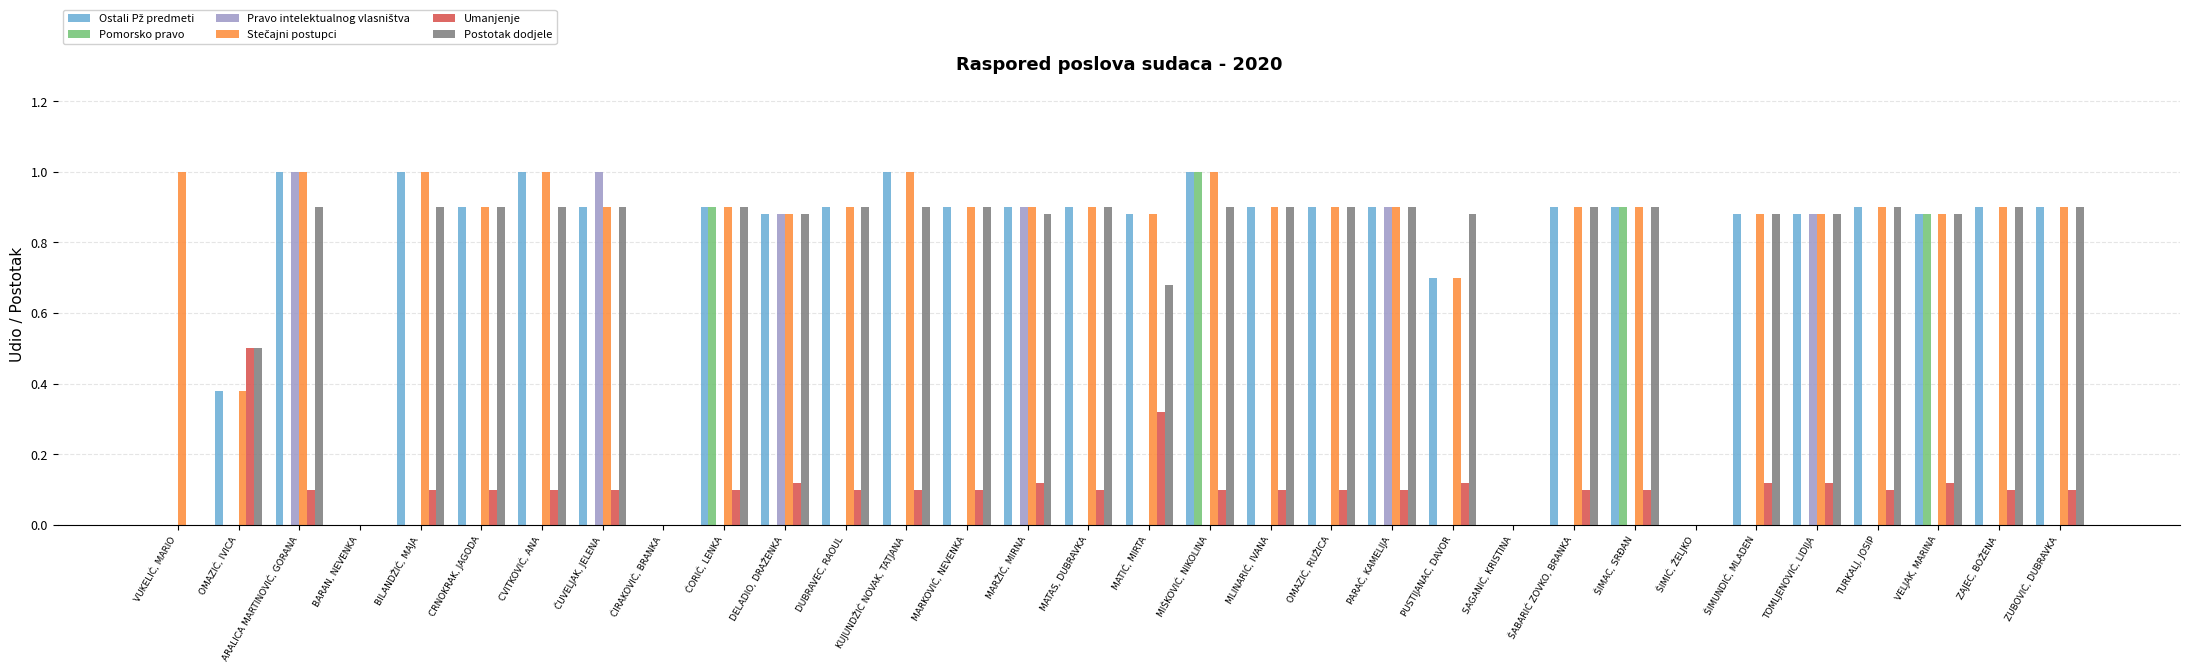

How many series are shown in this chart?

6